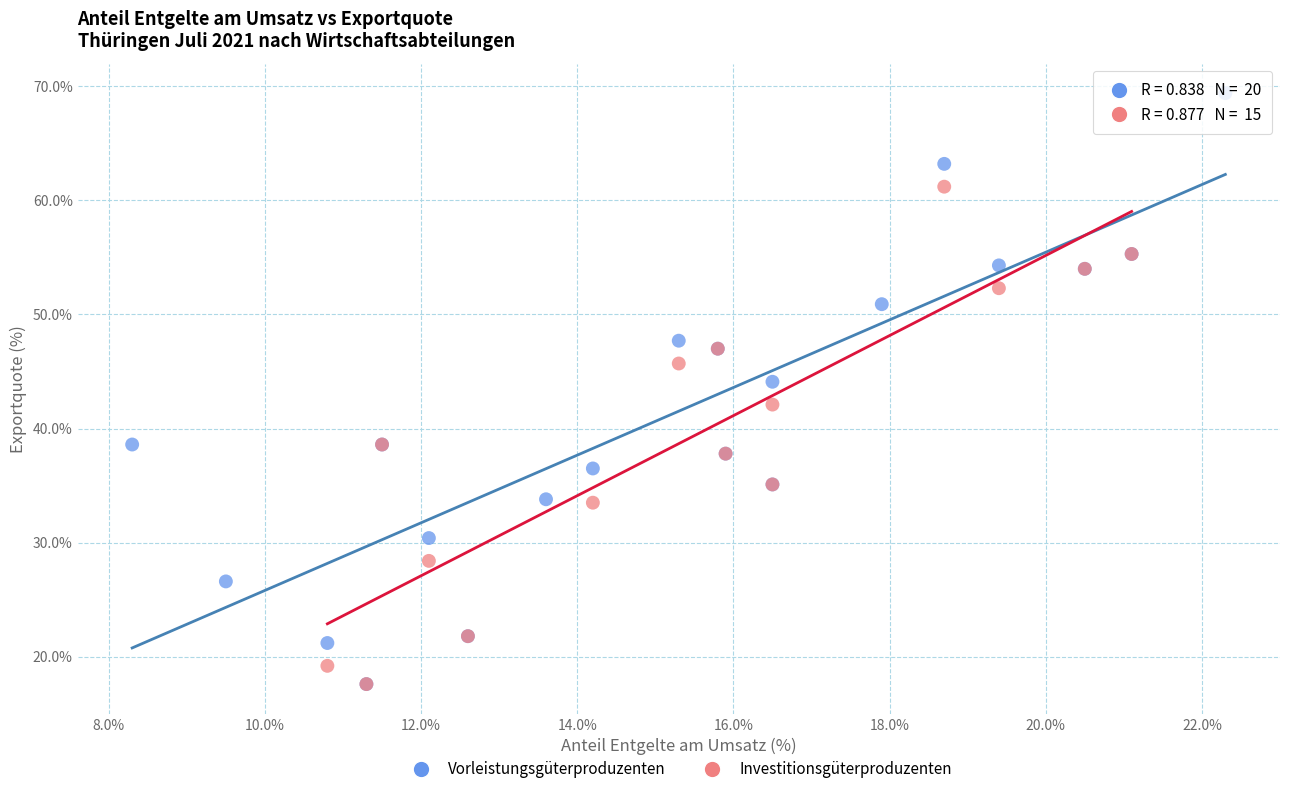

Which series contains the highest Y value?

Vorleistungsgüterproduzenten